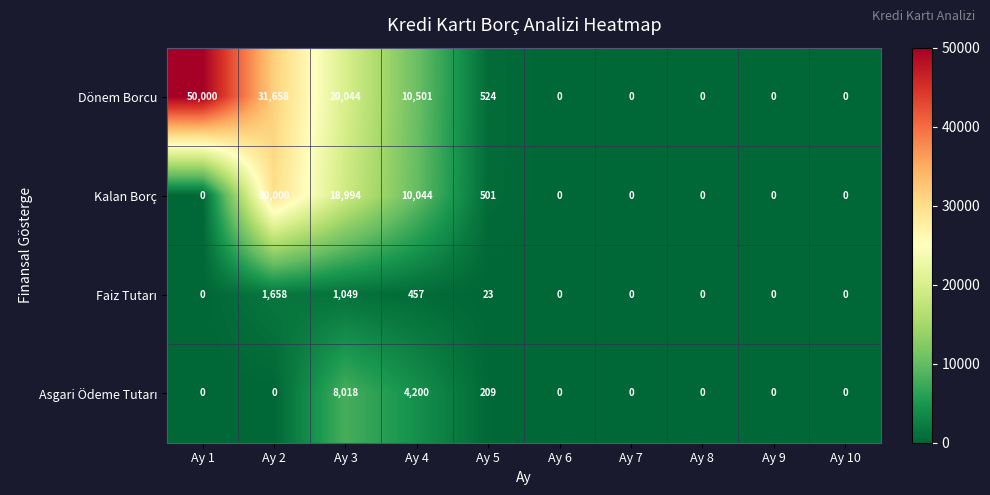

What is the sum of the Dönem Borcu values at Ay 4 and Ay 3?

30545